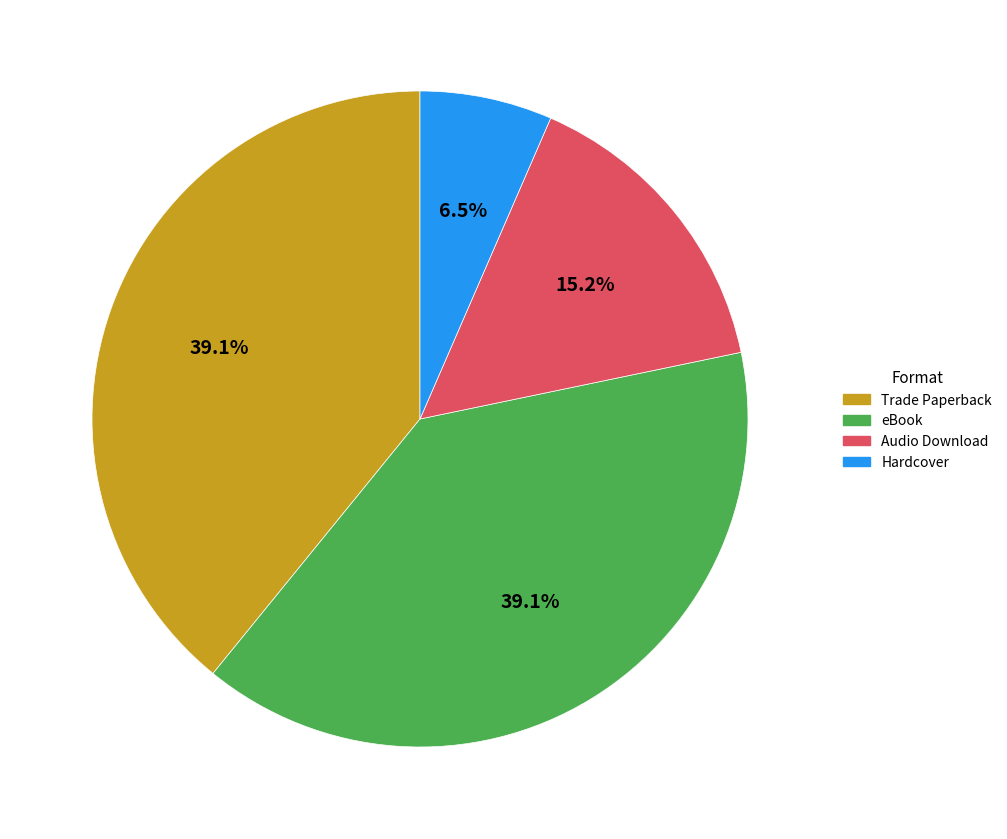

Is there any slice that represents more than half of the pie?

No